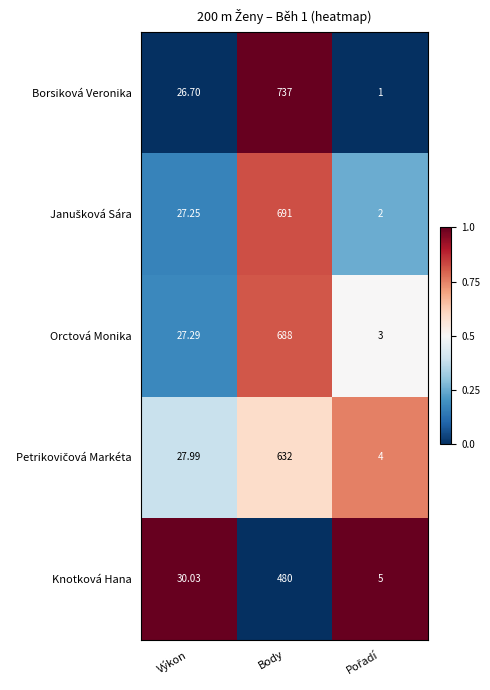

Which series has the largest total across all categories?

Borsiková Veronika